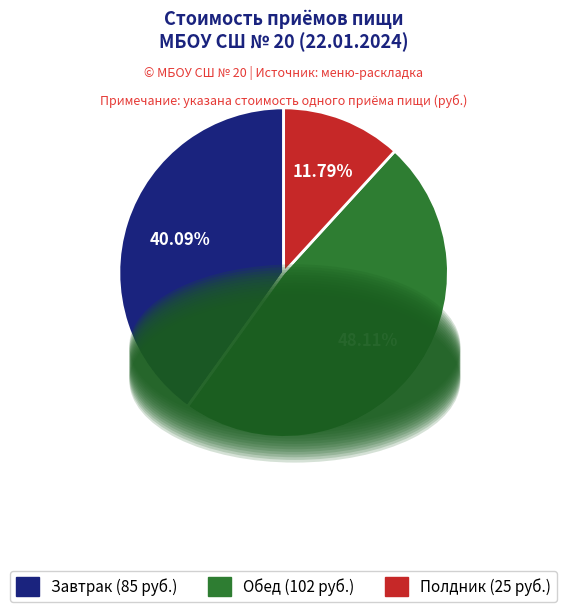

What percentage is the Завтрак slice, to the nearest percent?

40%